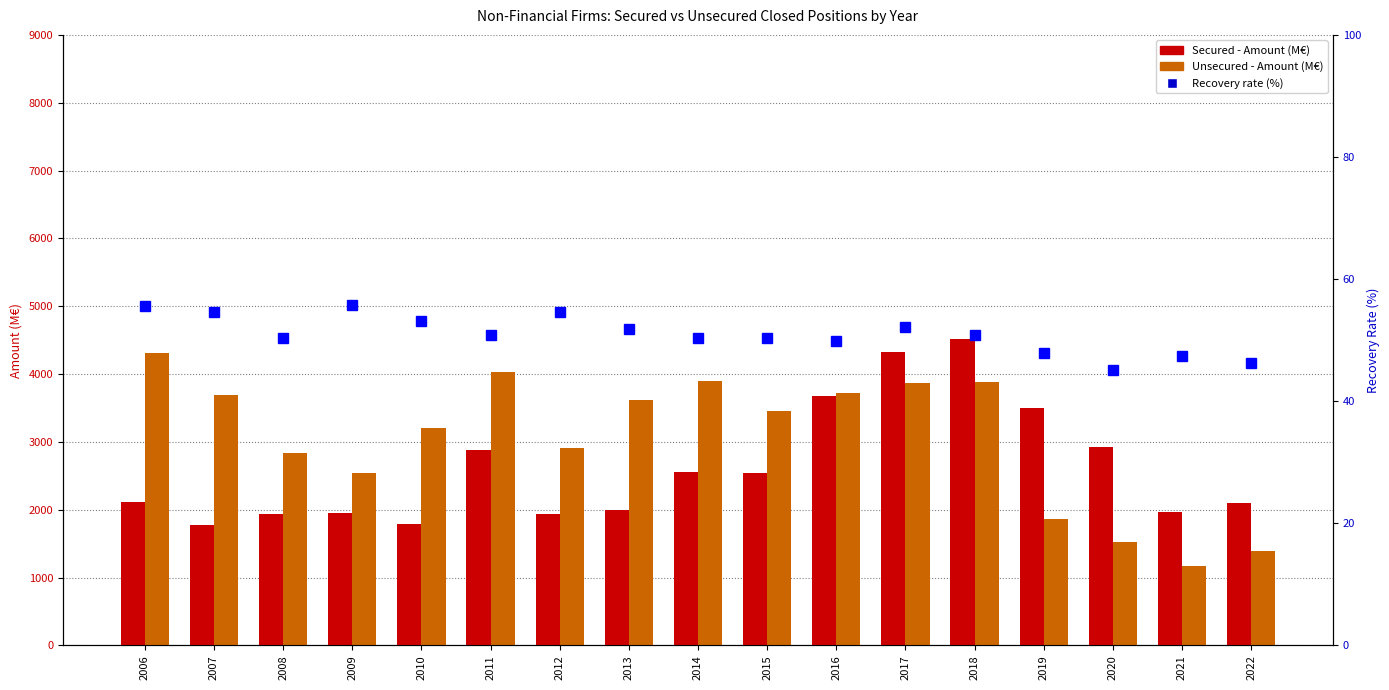

What is the lowest value of the Secured - Amount (M€) series?

1780.8